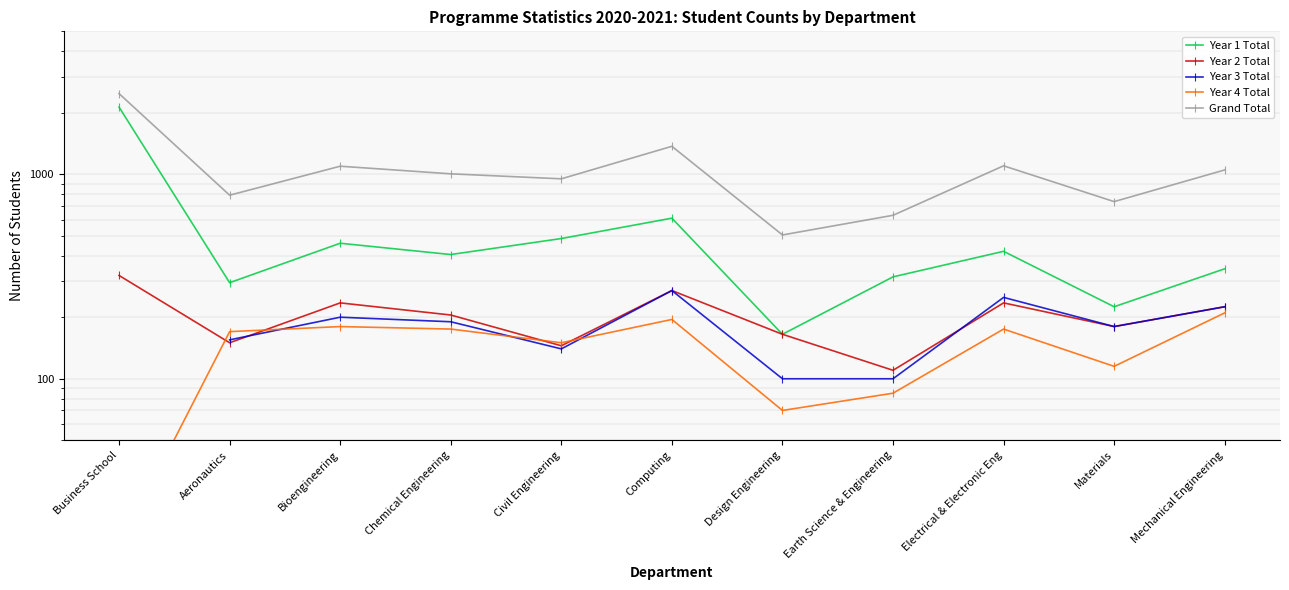

Does the chart have visible grid lines?

Yes